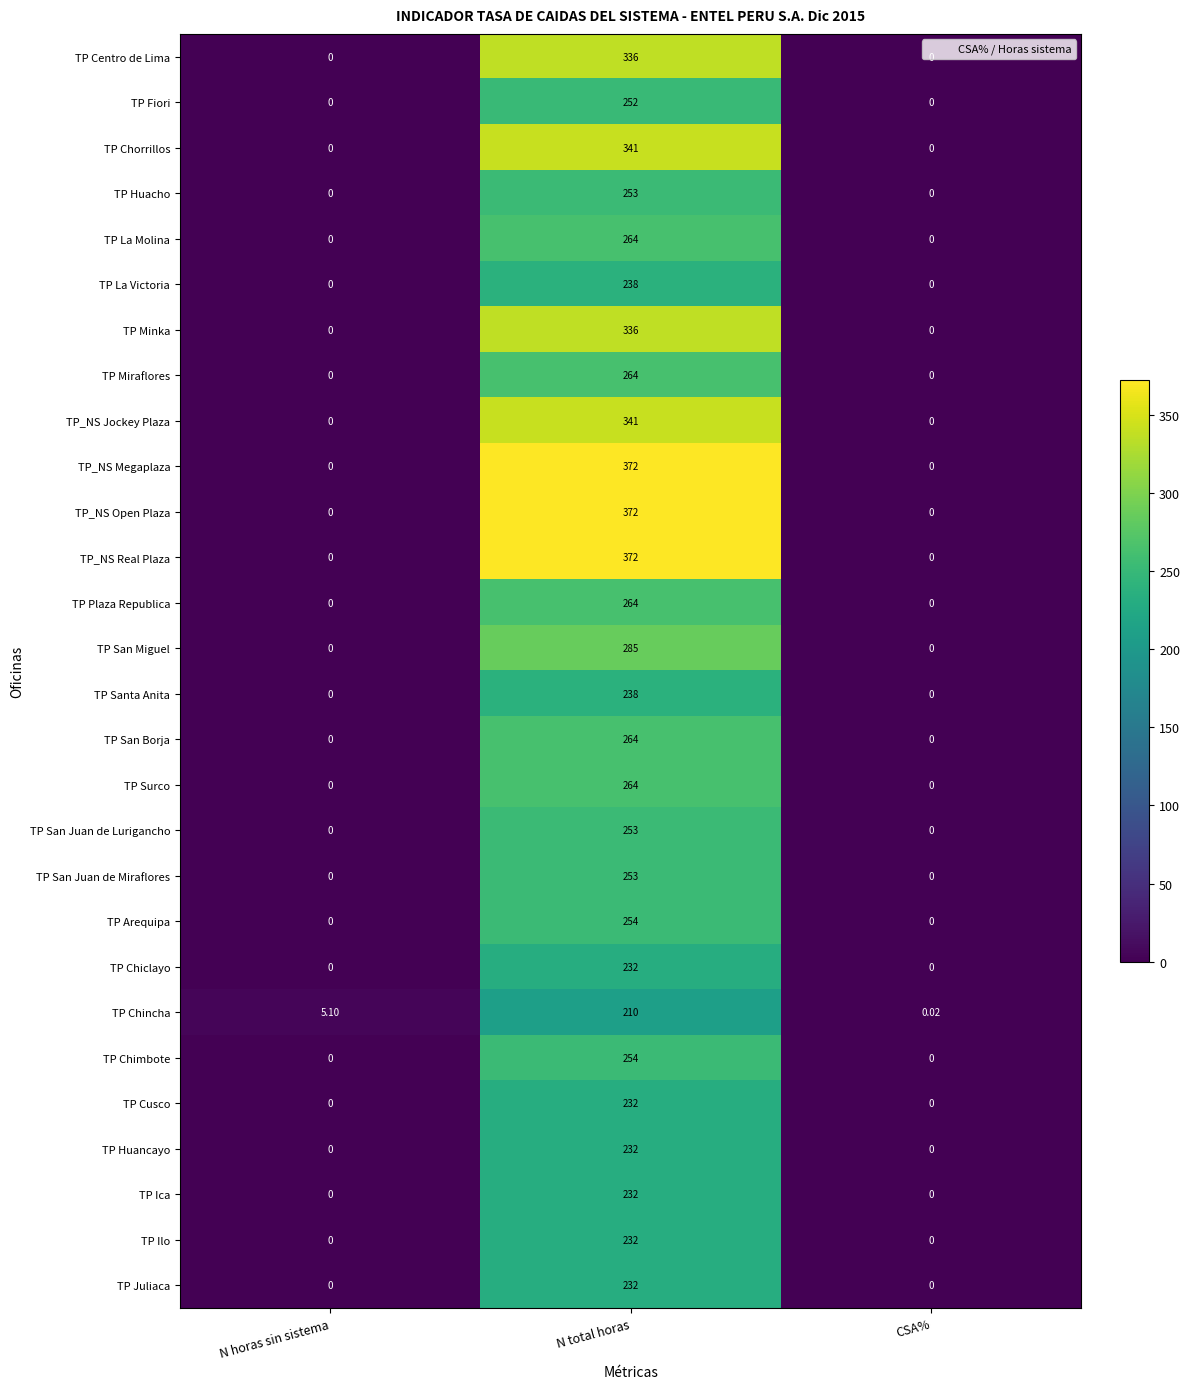

Which label corresponds to the largest value in the chart?

N total horas